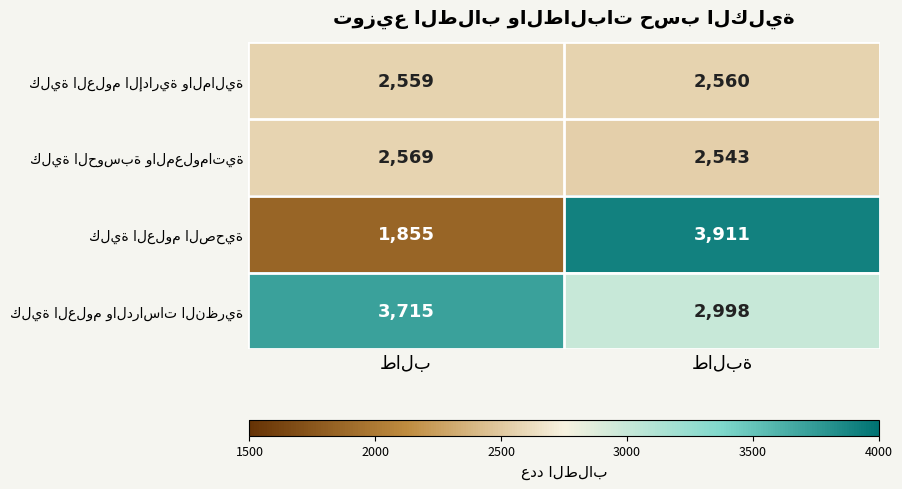

What is the smallest value displayed?

1855